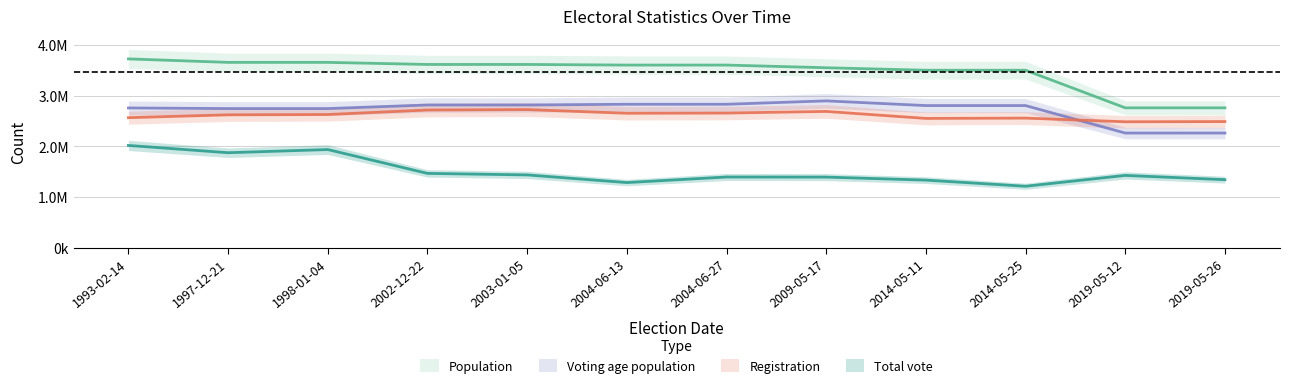

True or false: Voting age population and Total vote intersect in this chart.

False